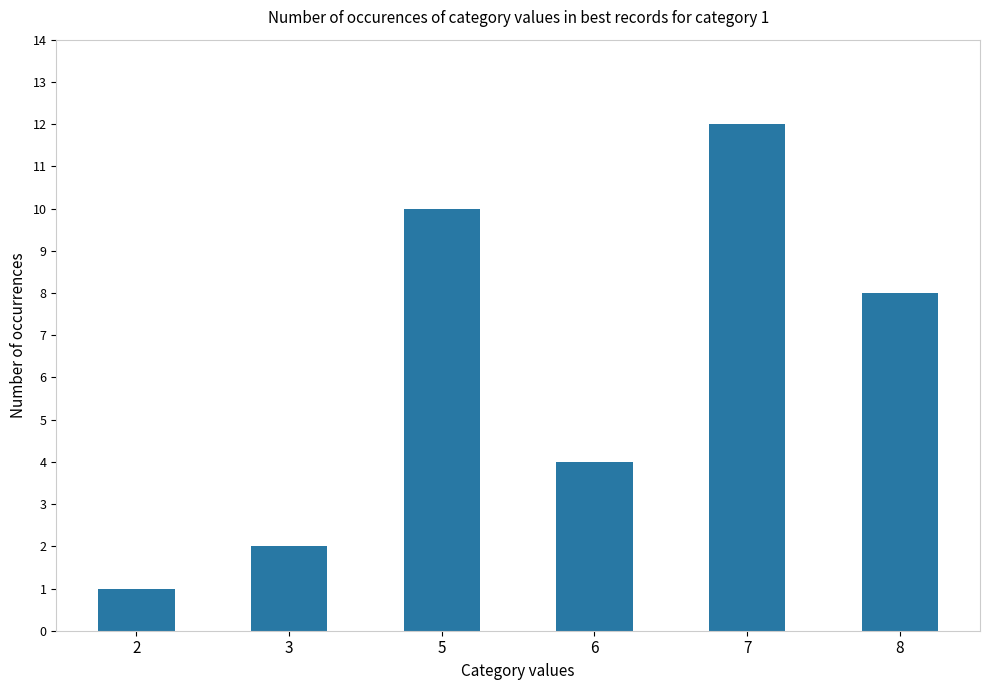

True or false: the data shows 1 at 2.

True